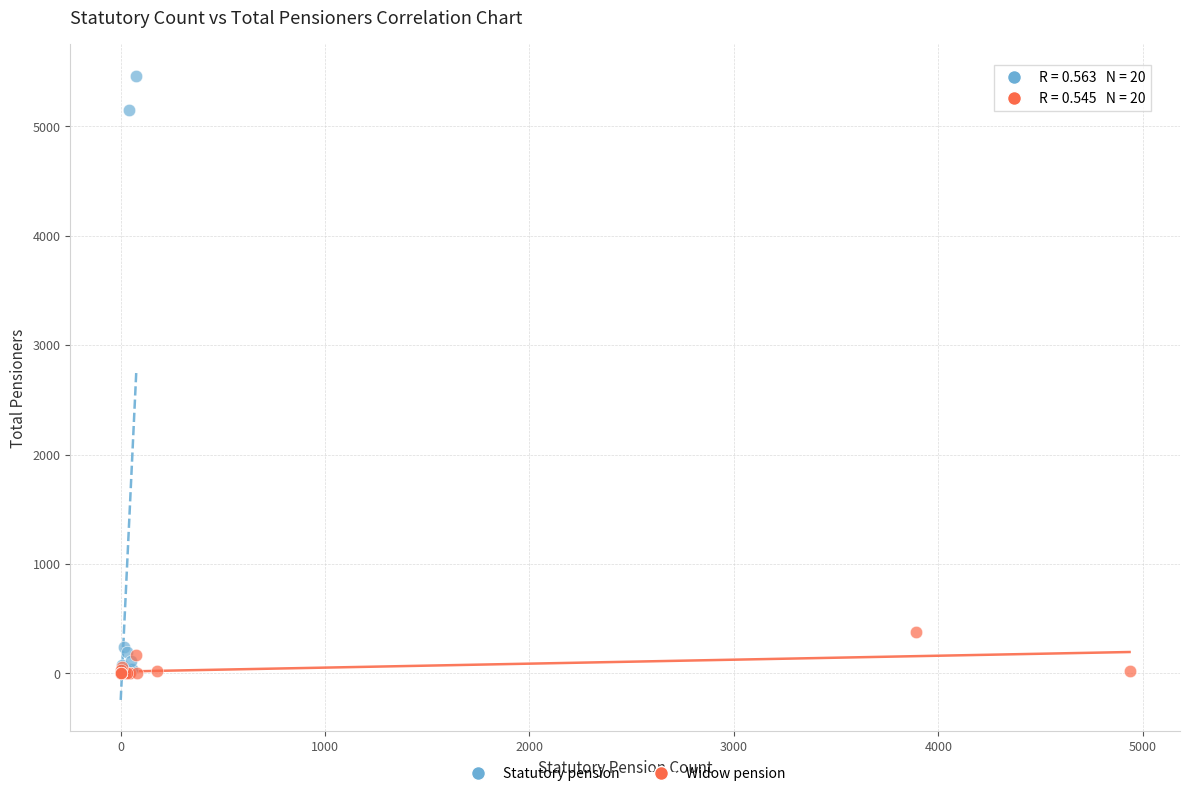

Which series has the largest Y range (max minus min)?

Statutory pension